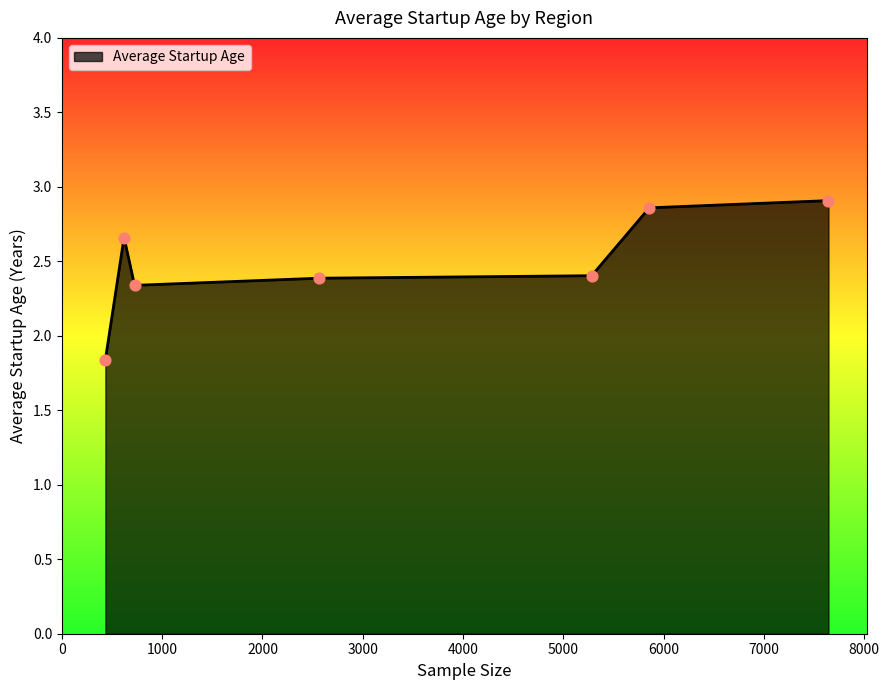

What is the average value?

2.5